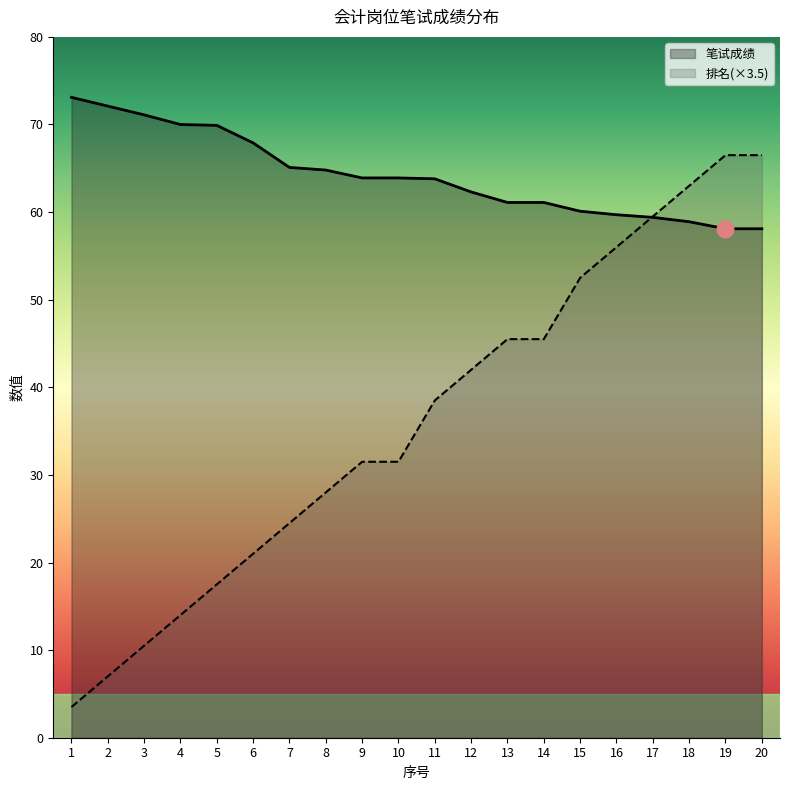

True or false: 笔试成绩 has a value of 120.5 at 2.

False